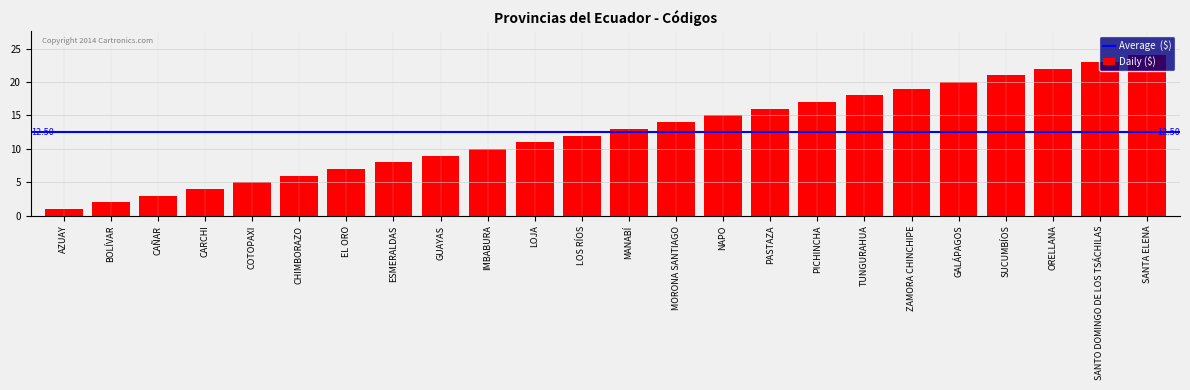

What is the difference between the maximum and minimum values?

23